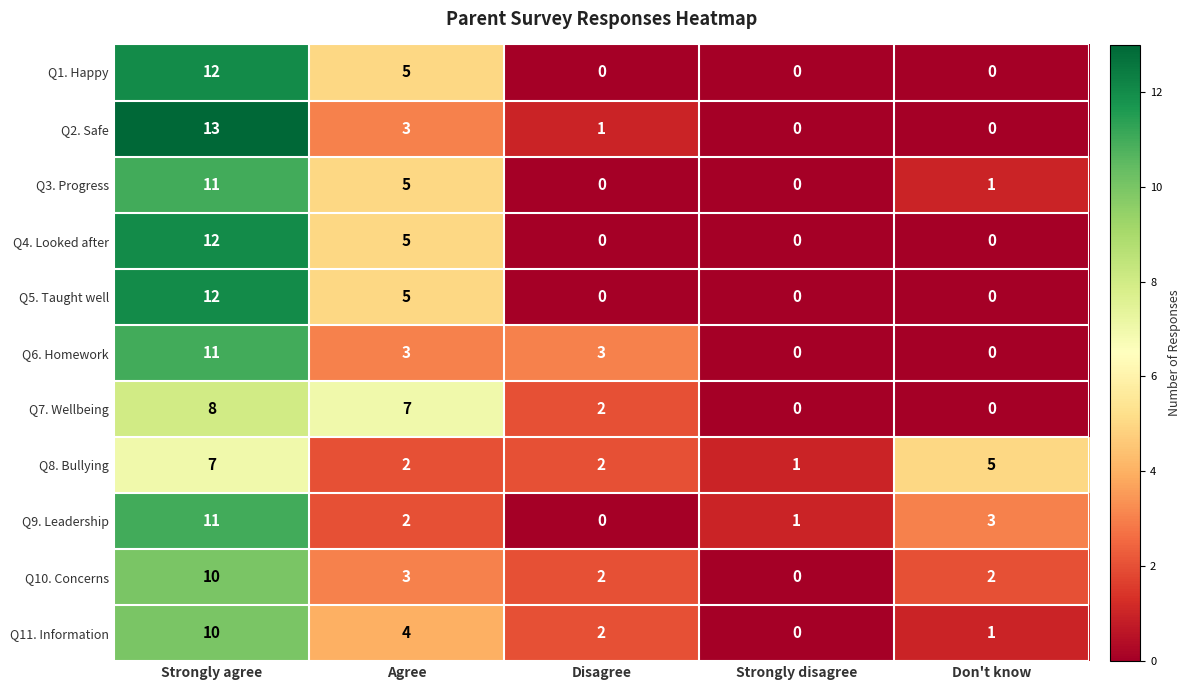

Count the number of categories in the chart.

5